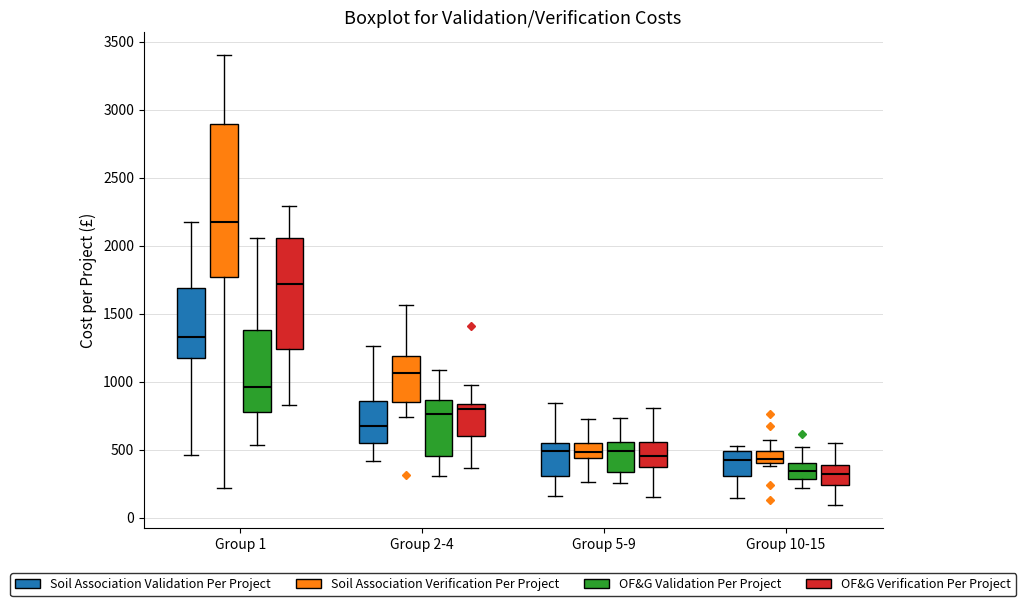

Reading left to right, transcribe this box plot: for each box, give where its median line is, the range the box spans, and where its two whiskers end, as read against the y-axis. The values are not printed on the chart, so give them approximately, as read against the axis.

Group 1 (Soil Association Validation Per Project): median 1350, box 1150 to 1700, whiskers 450 to 2150
Group 1 (Soil Association Verification Per Project): median 2150, box 1750 to 2900, whiskers 200 to 3400
Group 1 (OF&G Validation Per Project): median 950, box 750 to 1400, whiskers 550 to 2050
Group 1 (OF&G Verification Per Project): median 1700, box 1250 to 2050, whiskers 850 to 2300
Group 2-4 (Soil Association Validation Per Project): median 650, box 550 to 850, whiskers 400 to 1250
Group 2-4 (Soil Association Verification Per Project): median 1050, box 850 to 1200, whiskers 750 to 1550
Group 2-4 (OF&G Validation Per Project): median 750, box 450 to 850, whiskers 300 to 1100
Group 2-4 (OF&G Verification Per Project): median 800, box 600 to 850, whiskers 350 to 950
Group 5-9 (Soil Association Validation Per Project): median 500, box 300 to 550, whiskers 150 to 850
Group 5-9 (Soil Association Verification Per Project): median 500, box 450 to 550, whiskers 250 to 750
Group 5-9 (OF&G Validation Per Project): median 500, box 350 to 550, whiskers 250 to 750
Group 5-9 (OF&G Verification Per Project): median 450, box 350 to 550, whiskers 150 to 800
Group 10-15 (Soil Association Validation Per Project): median 450, box 300 to 500, whiskers 150 to 550
Group 10-15 (Soil Association Verification Per Project): median 450, box 400 to 500, whiskers 400 (just below the box's lower edge) to 550
Group 10-15 (OF&G Validation Per Project): median 350, box 300 to 400, whiskers 200 to 500
Group 10-15 (OF&G Verification Per Project): median 300, box 250 to 400, whiskers 100 to 550